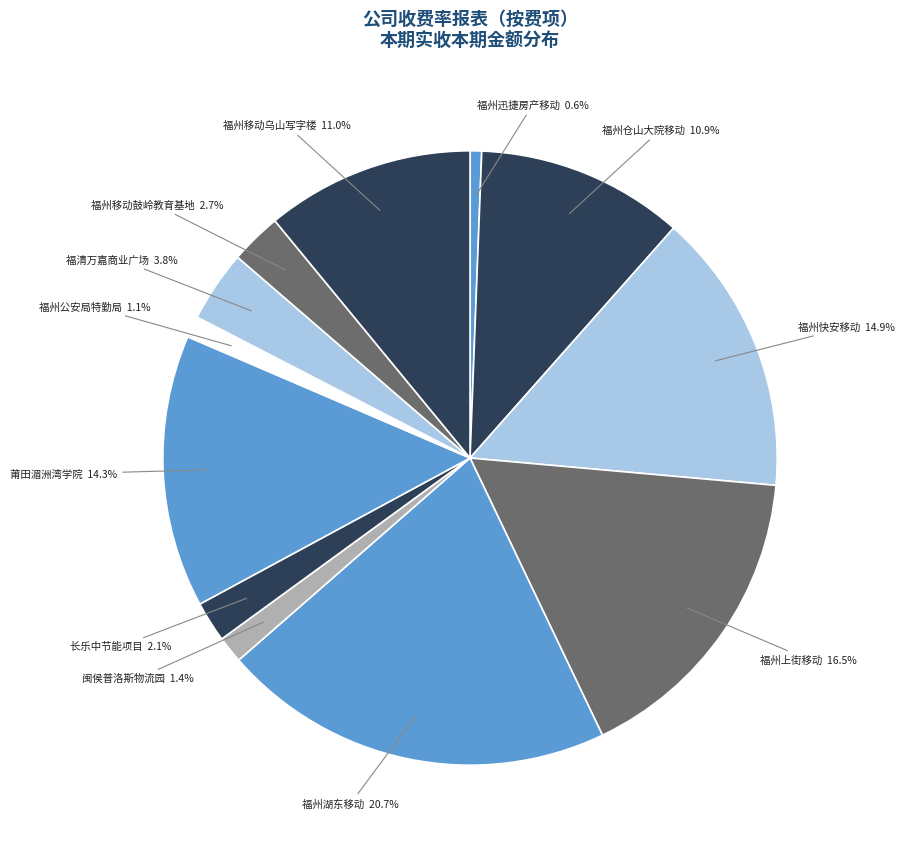

How many segments does this pie chart have?

12